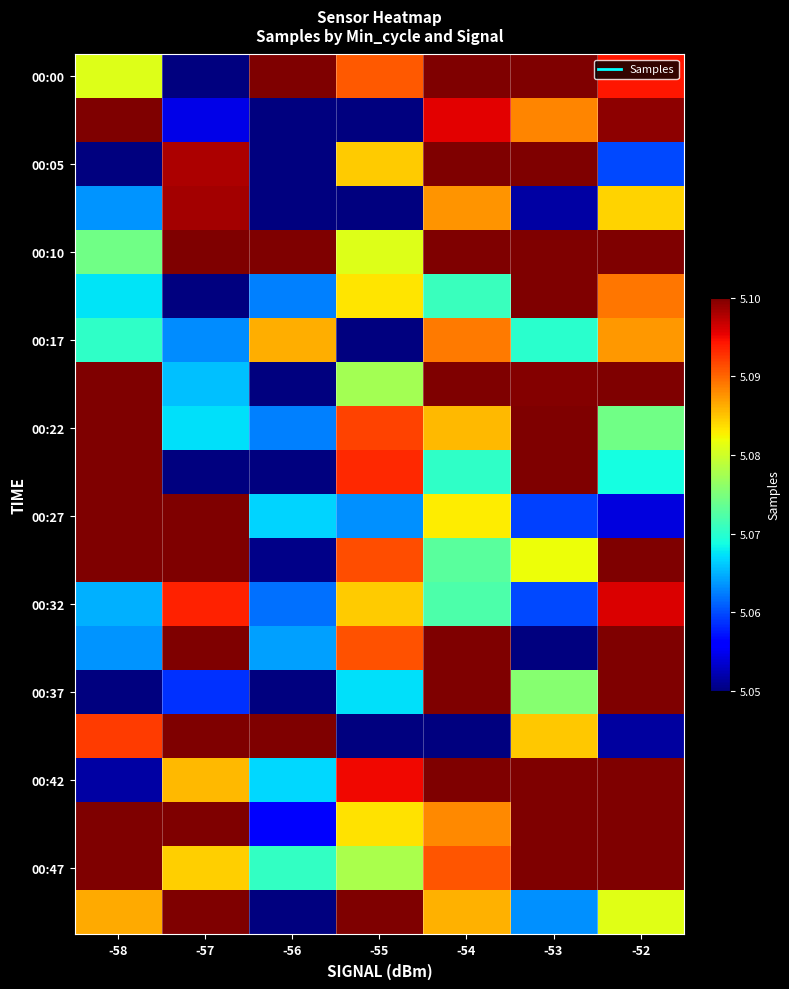

Which category has the lowest value across all series?

-56